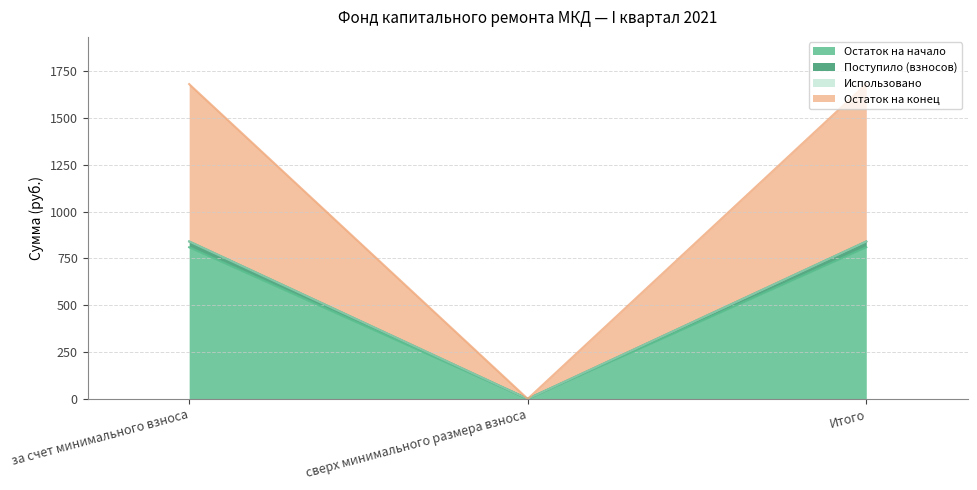

What position from the left is Итого?

3